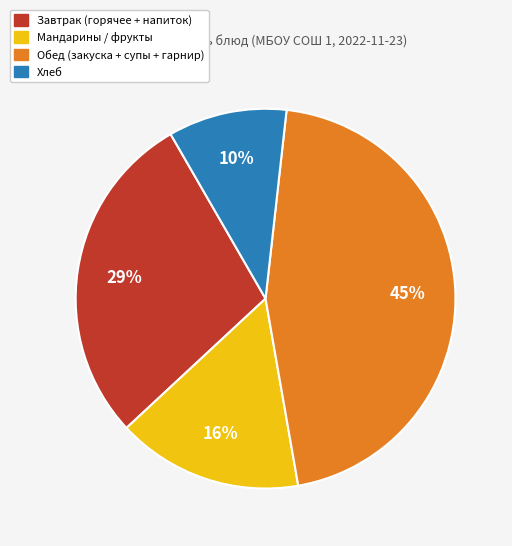

Does any single category account for the majority?

No